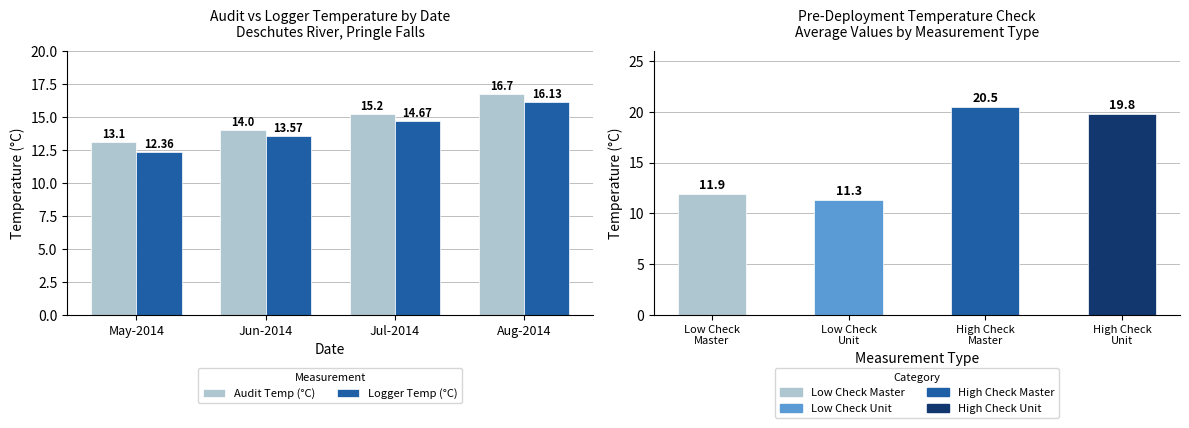

True or false: Audit Temp (°C) has a value of 21.3 at May-2014.

False